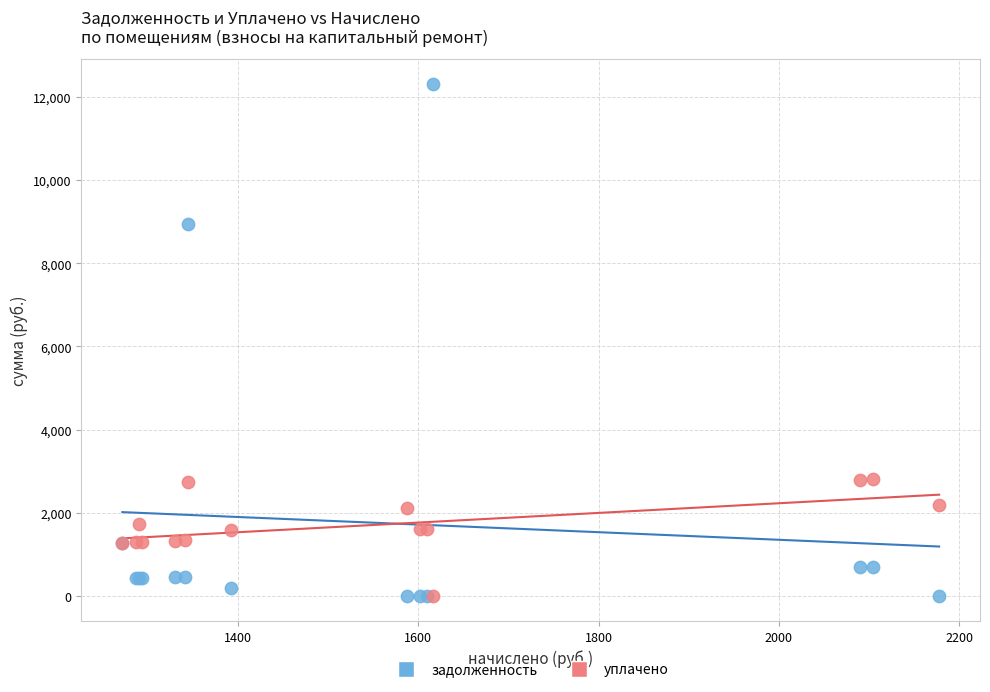

Across all series, what Y value is closest to 6154?

8957.7